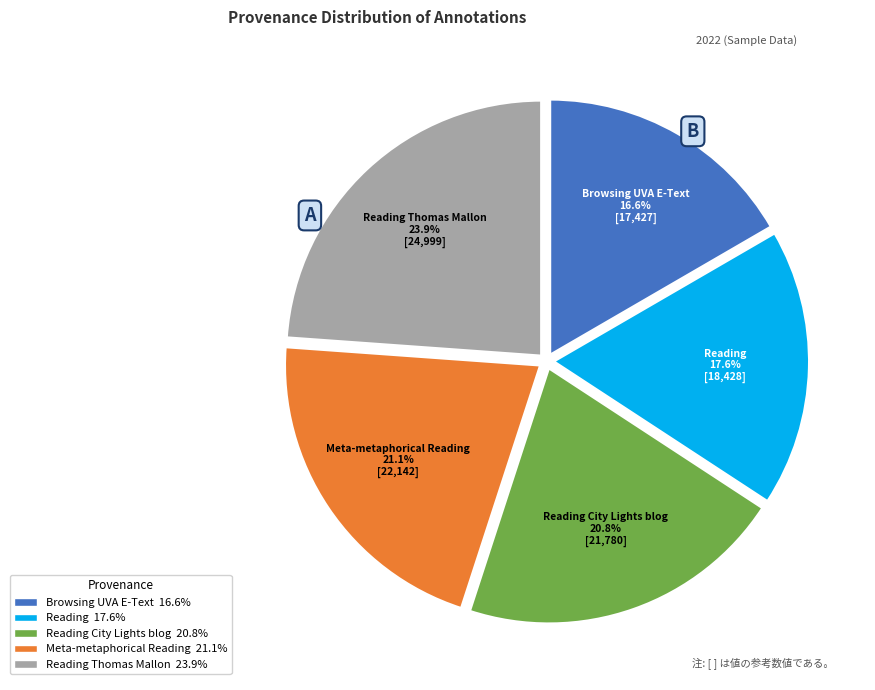

Does any single category account for the majority?

No